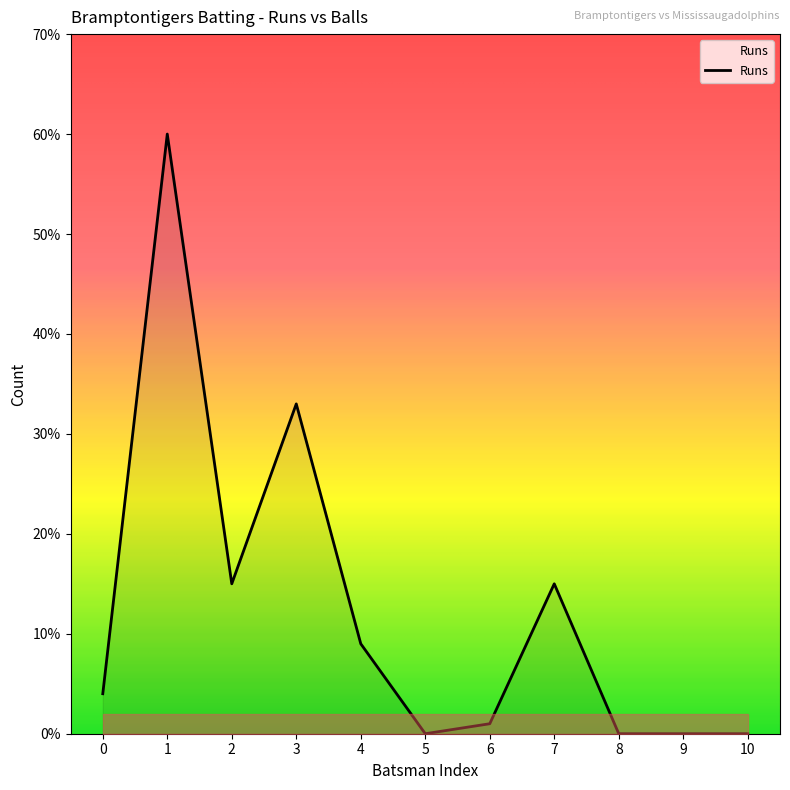

Which category has the highest value across all series?

1